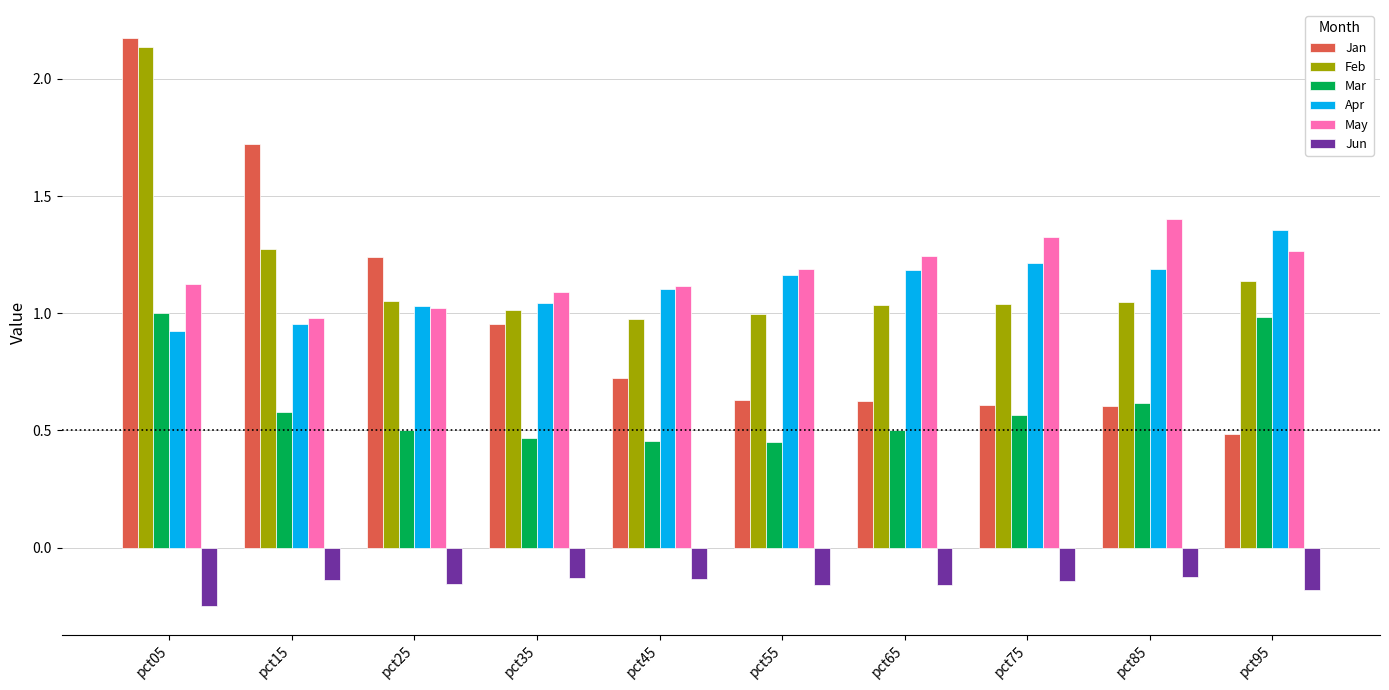

Is it true that May equals 1.3 at pct95?

True